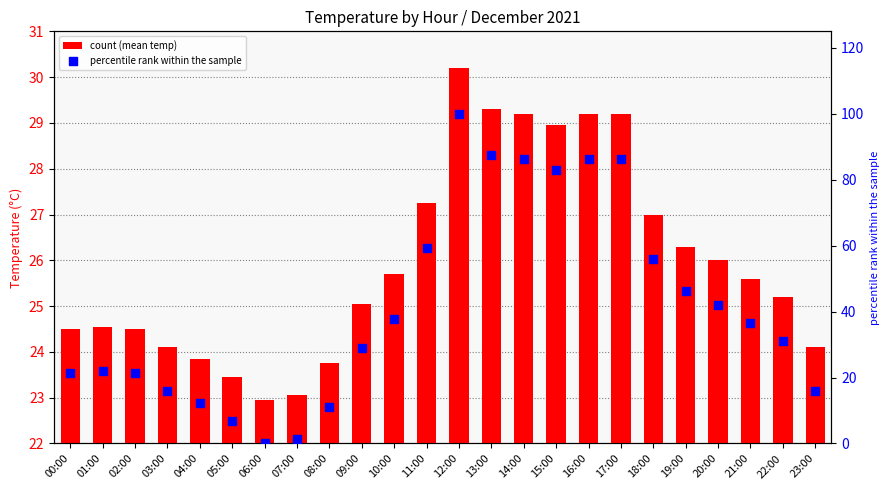

Is the value of mean_temp at 02:00 greater than the value of percentile rank within the sample at 19:00?

No